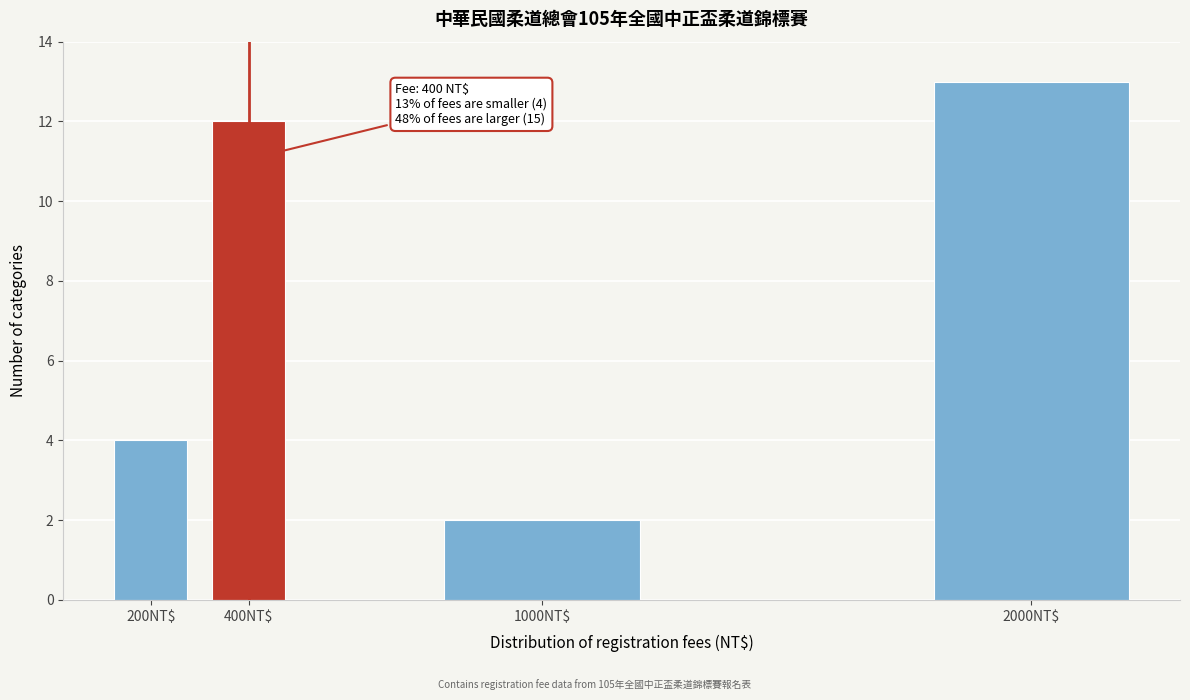

Reading left to right, transcribe all the data shown in this chart.

4	12	2	13